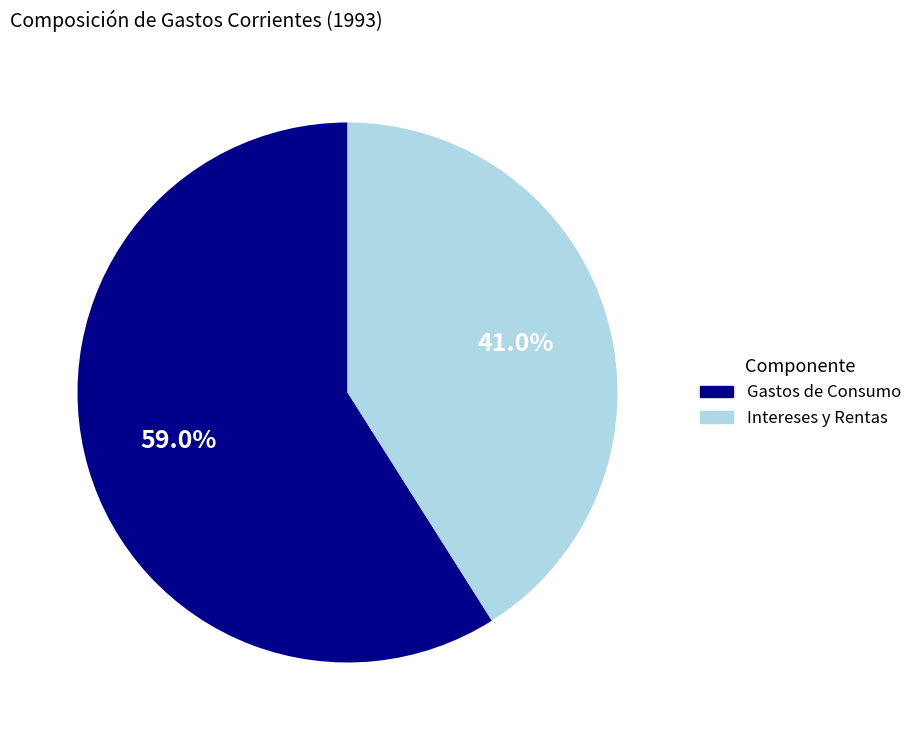

Does any single category account for the majority?

Yes